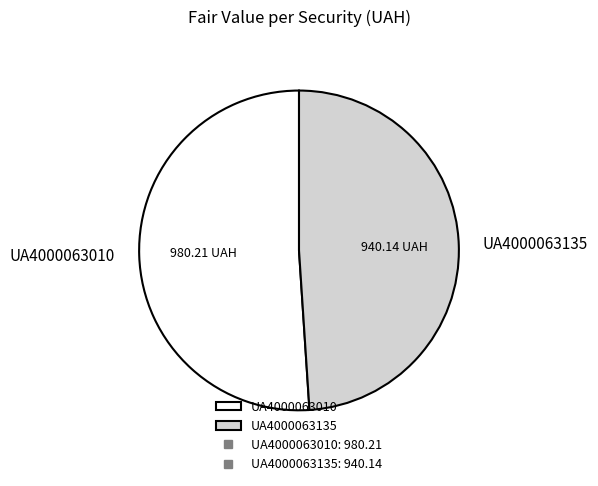

True or false: UA4000063135 accounts for 37% of the total.

False